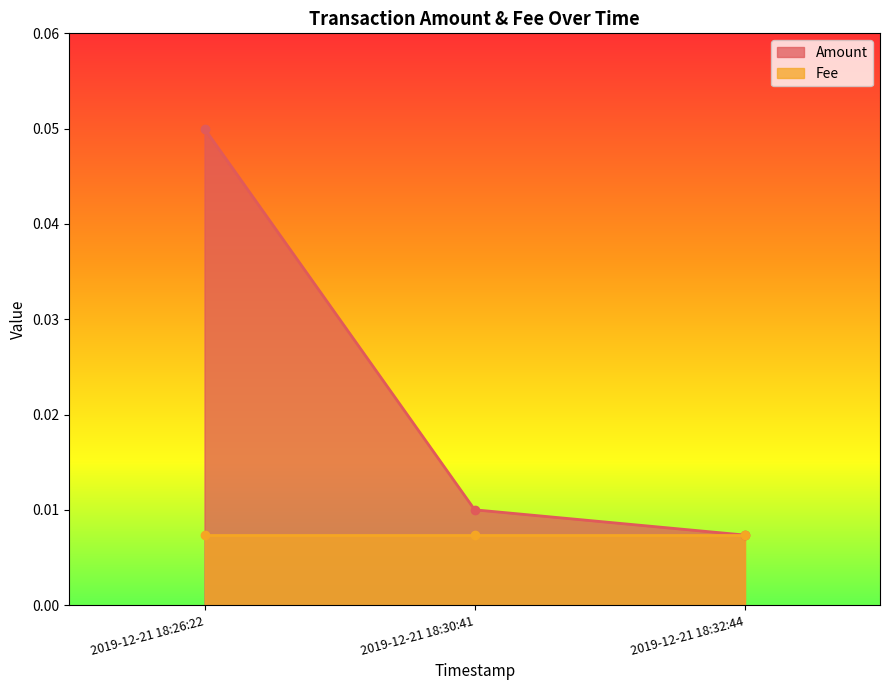

What is the label of the 3rd point from the right?

2019-12-21 18:26:22